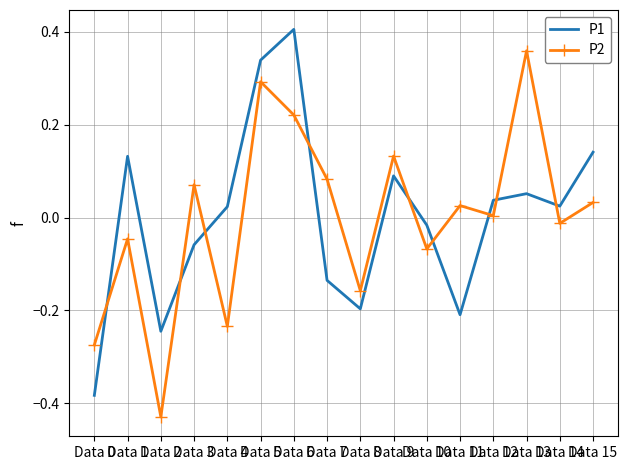

At Data 7, list the series in order from largest to smallest.

P2, P1